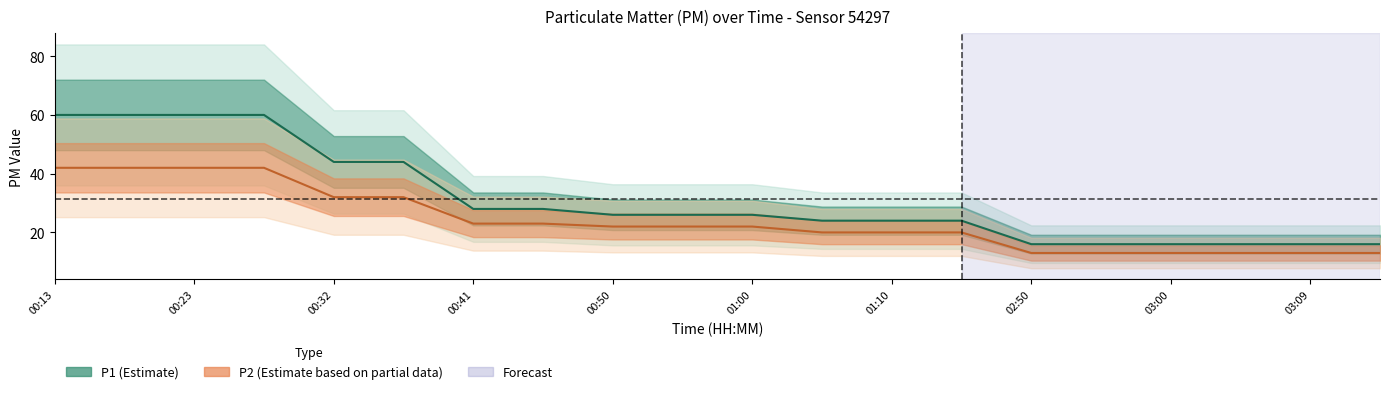

True or false: P2 and P1 cross at least once.

False